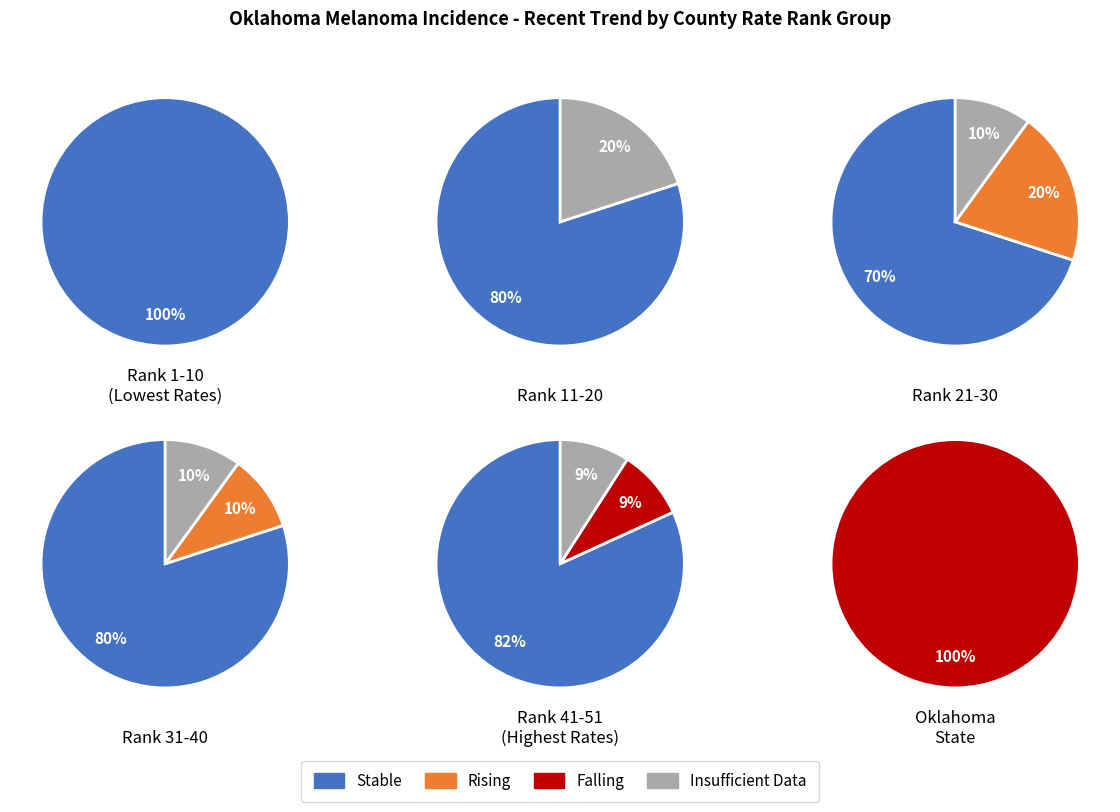

How many segments does this pie chart have?

4